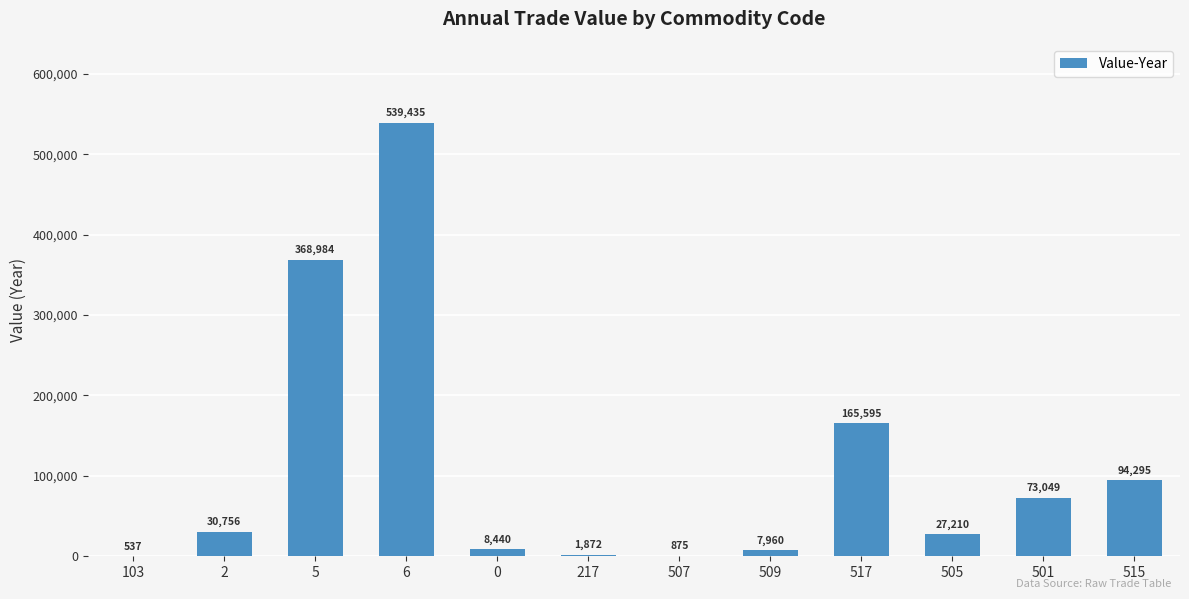

True or false: the data shows 73049 at 501.

True